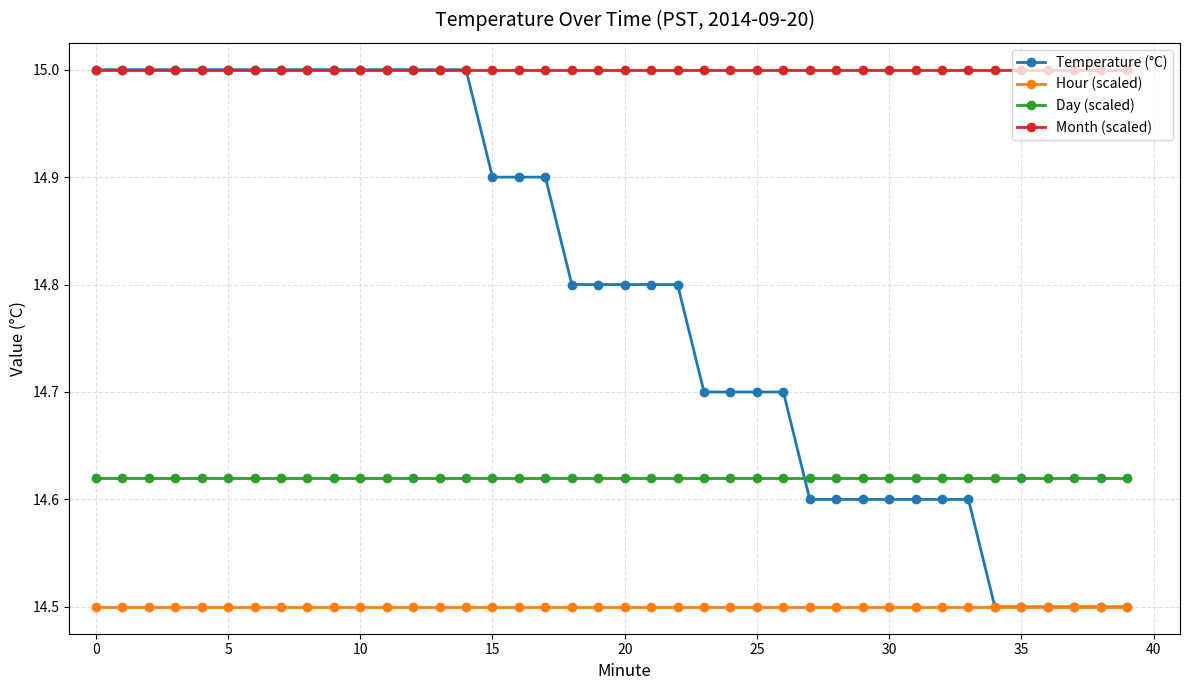

What is the smallest value displayed?

14.5